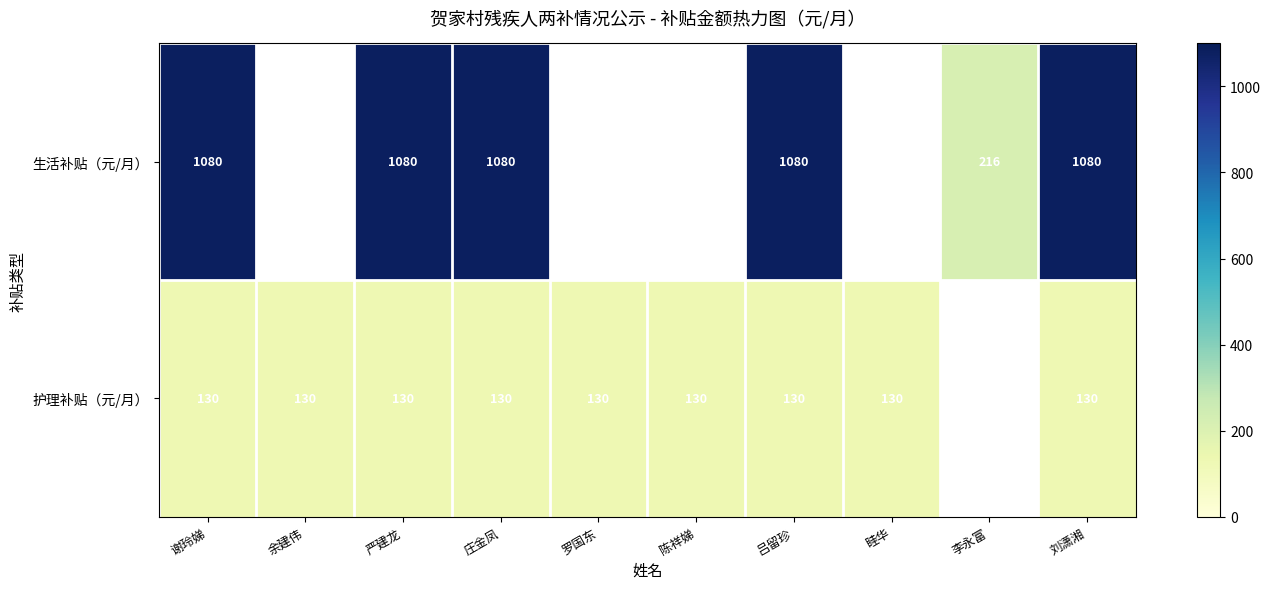

What is the sum of the 护理补贴（元/月） values at 吕留珍 and 谢玲娣?

260